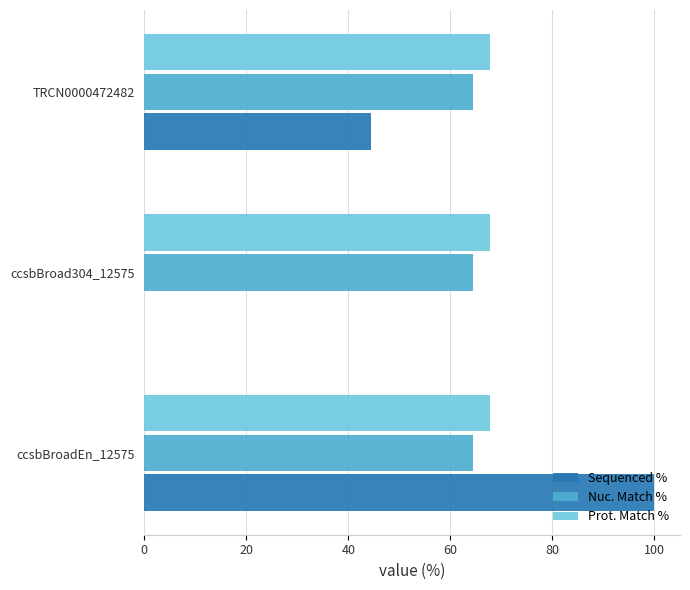

Is the value of Nuc. Match % at ccsbBroad304_12575 greater than the value of Prot. Match % at TRCN0000472482?

No